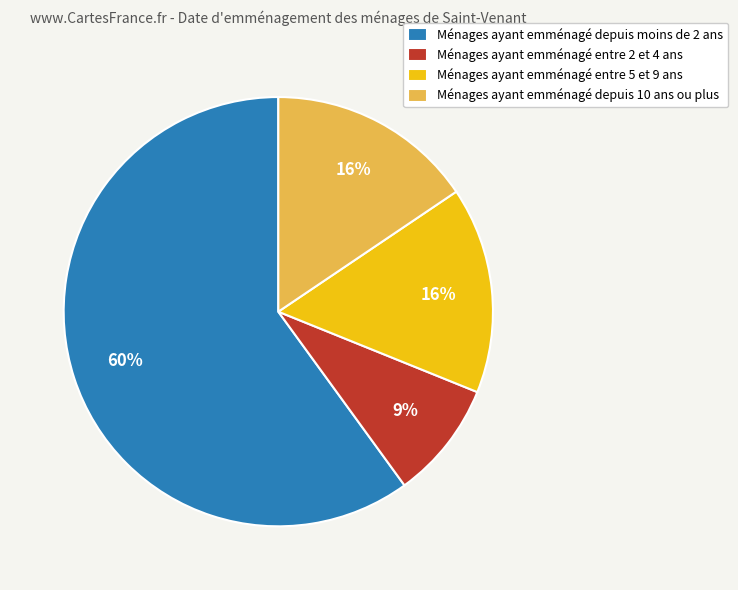

How many segments does this pie chart have?

4